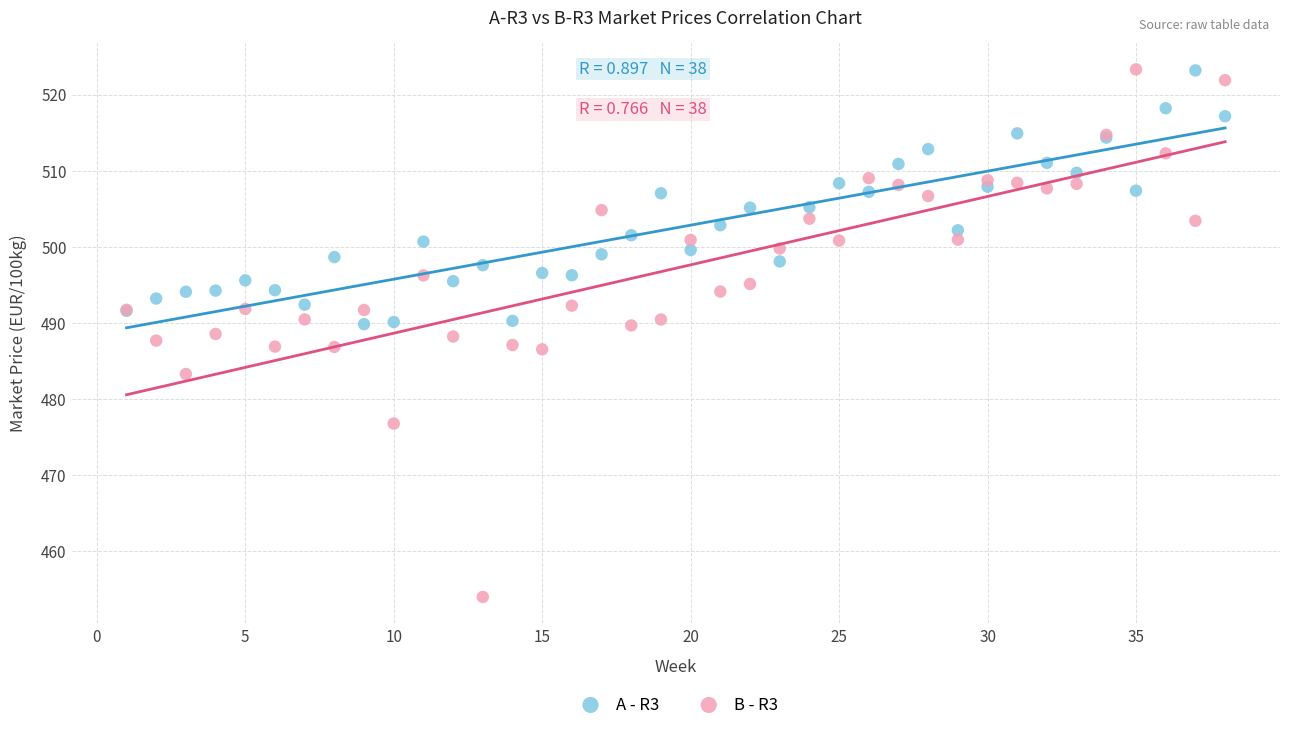

Which series has the widest spread of Y values?

B - R3